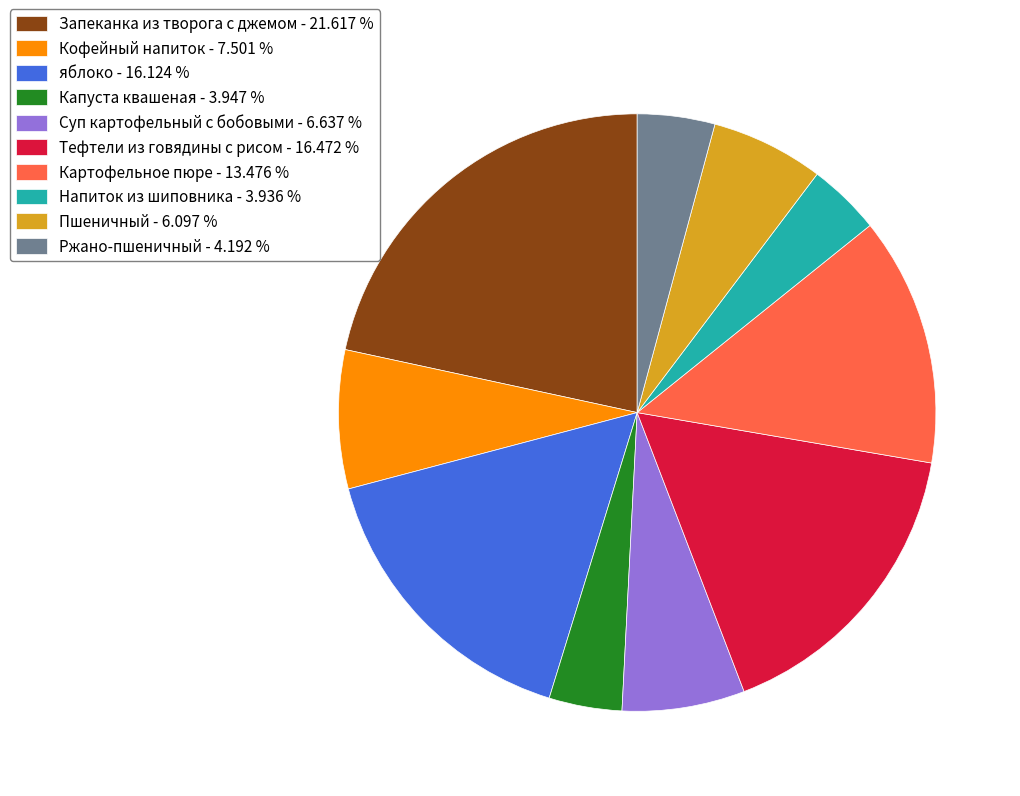

Approximately how many times larger is the value at Напиток из шиповника compared to Ржано-пшеничный?

0.9